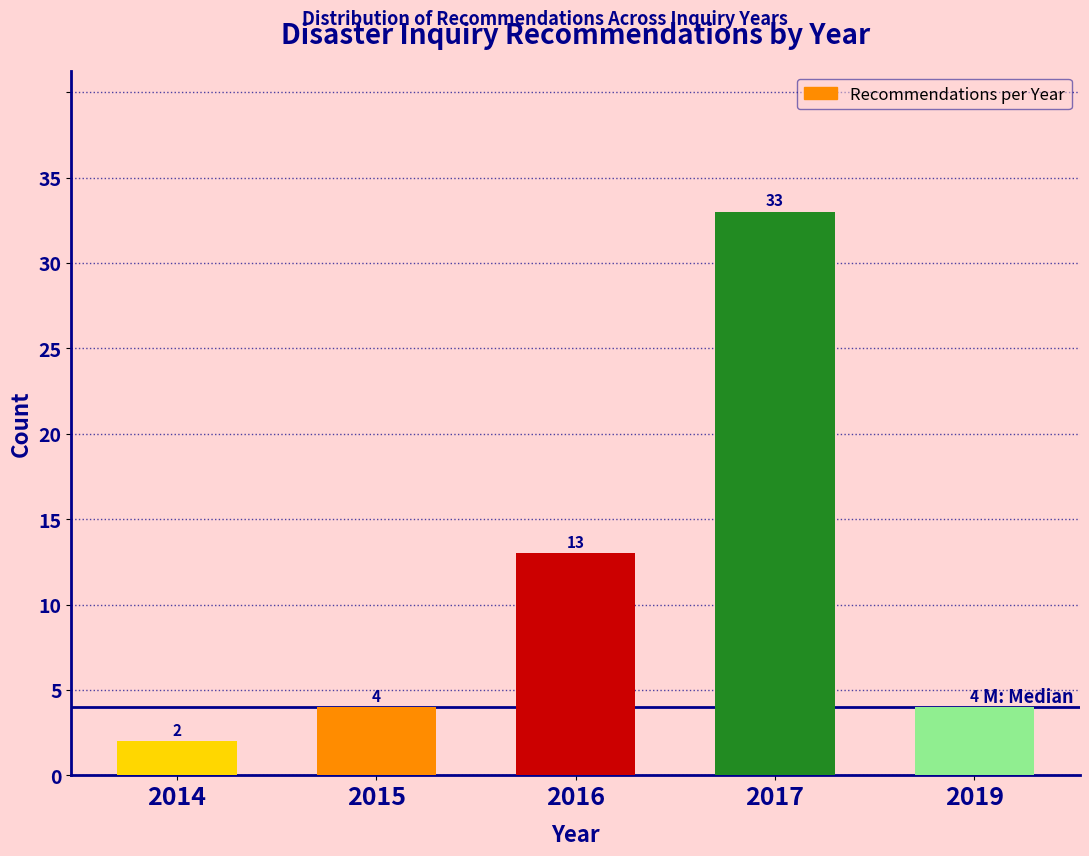

Reading left to right, what are all the values shown in this chart?

2014=2	2015=4	2016=13	2017=33	2019=4